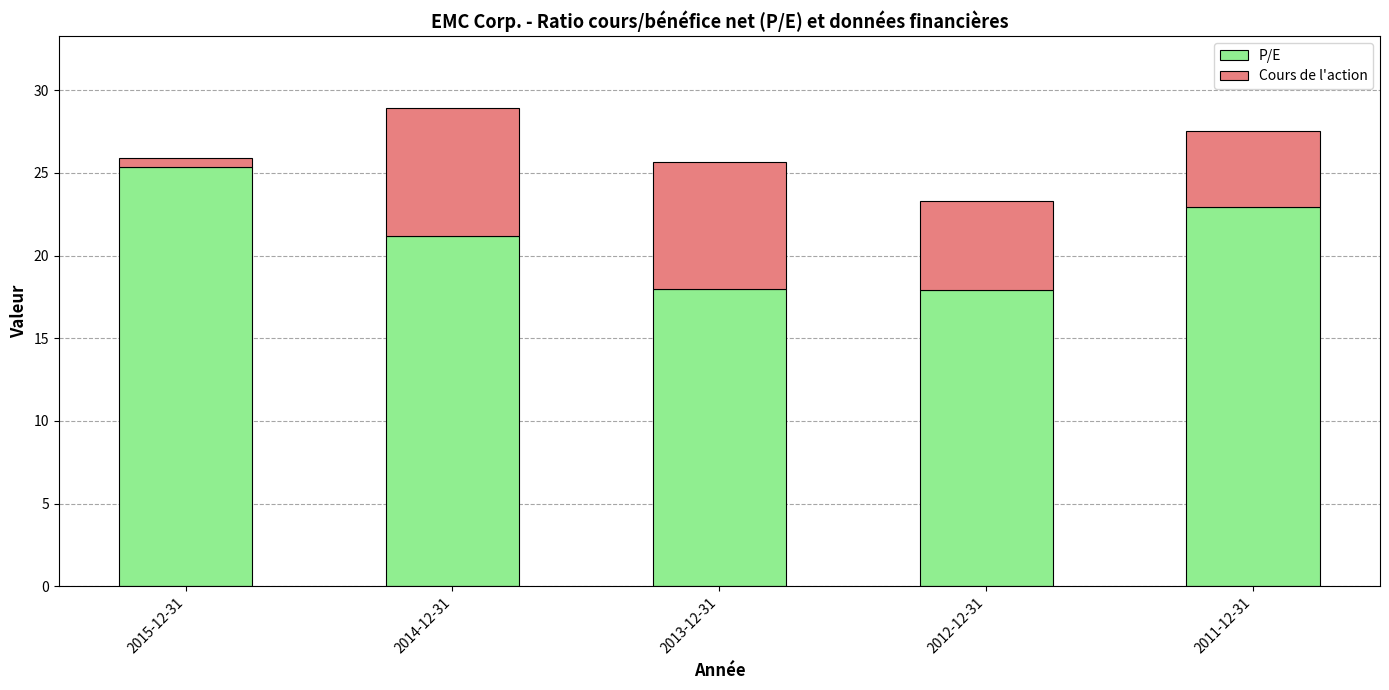

At which category is the sum across all series the highest?

2014-12-31